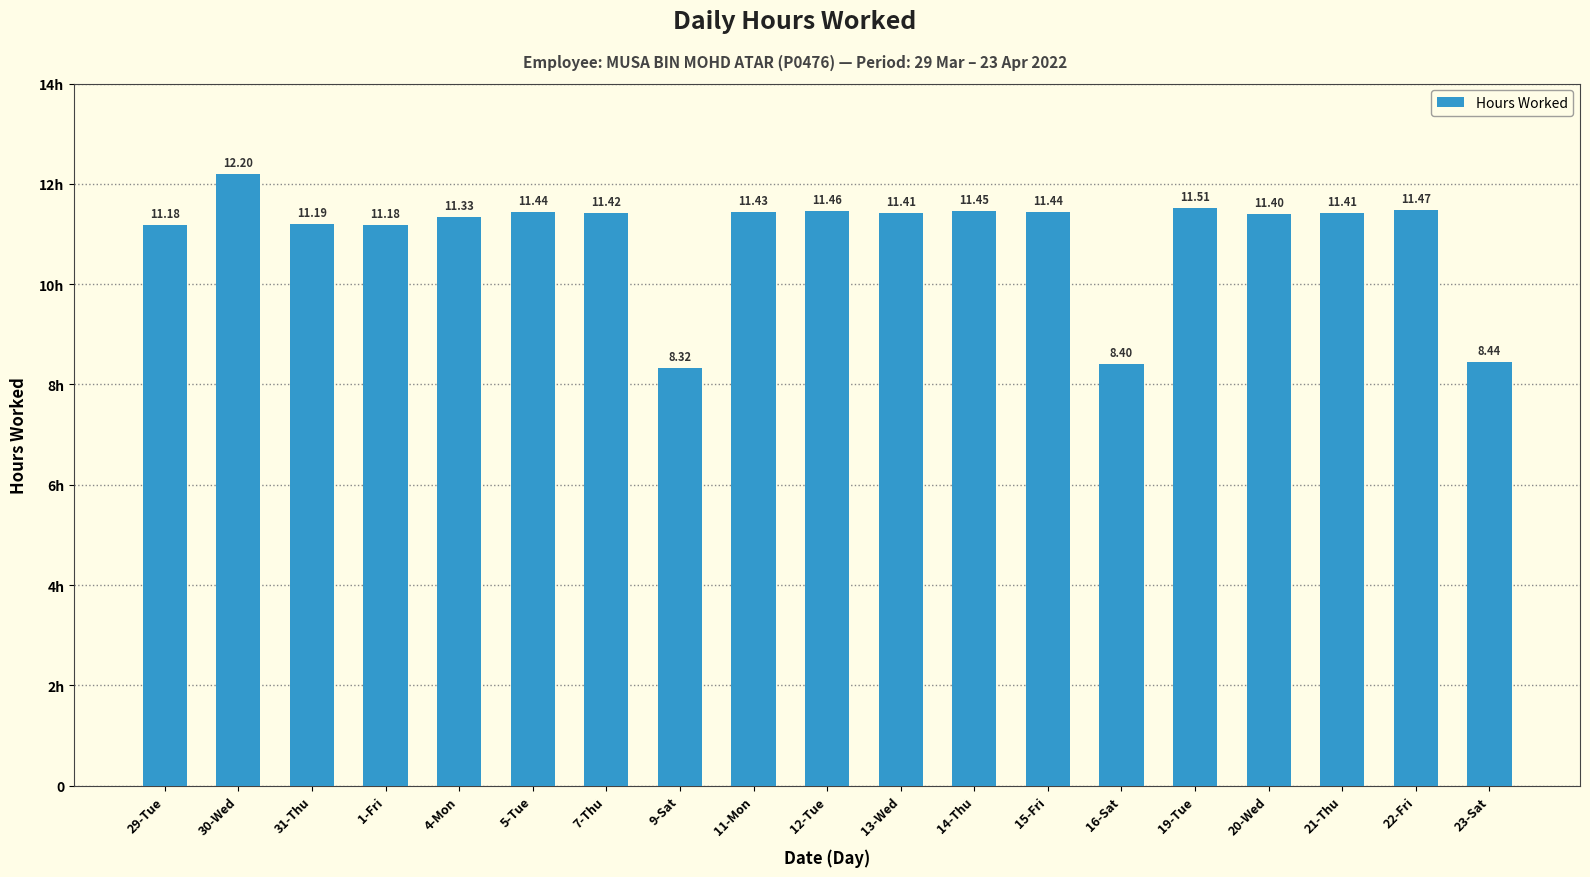

Is it true that the value at 19-Tue is 11.5?

True